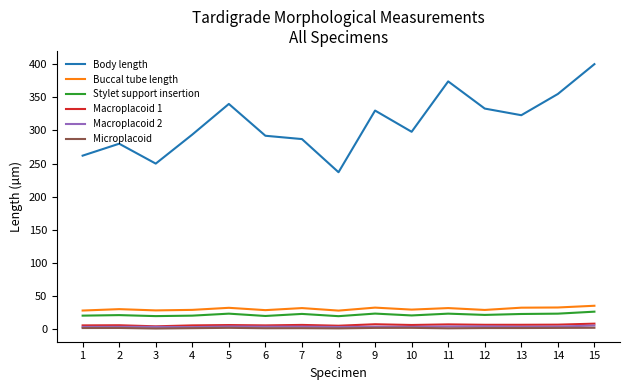

Which series has the widest spread of values?

Body length